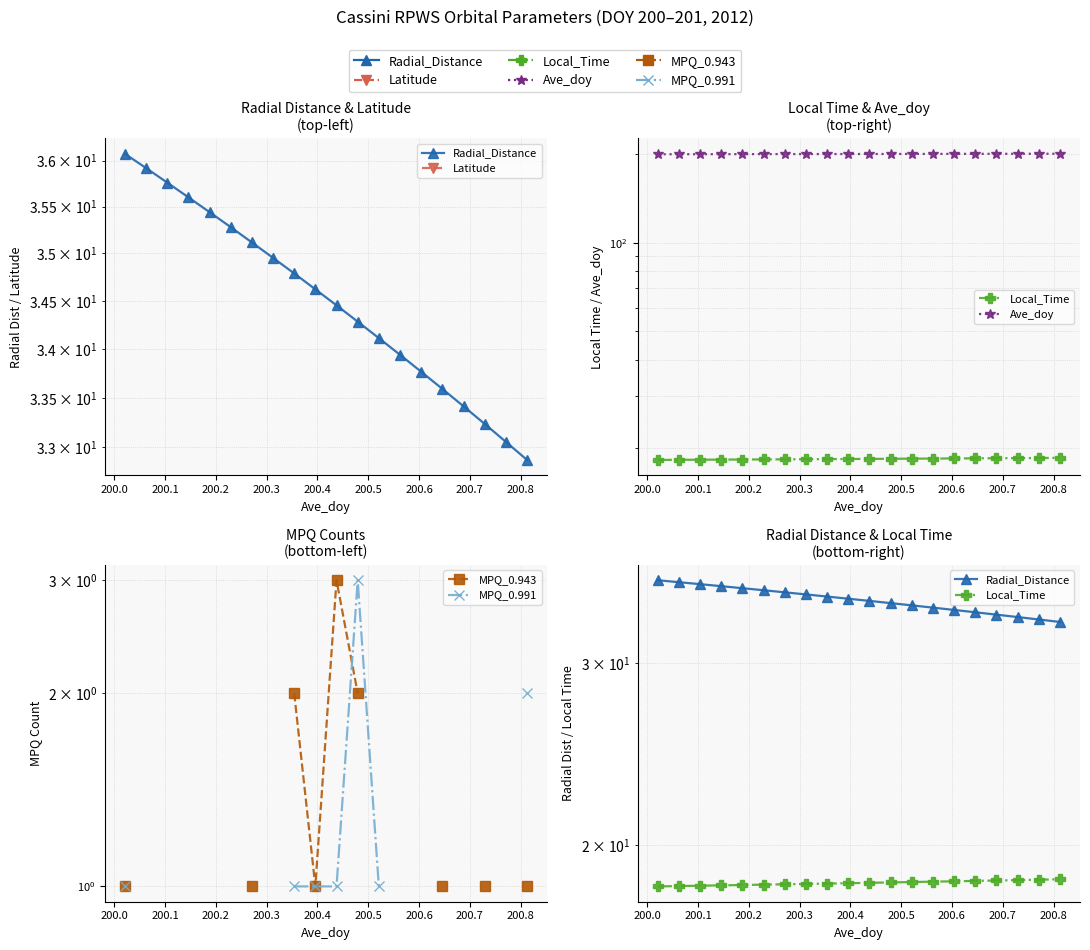

True or false: Radial_Distance and Local_Time intersect in this chart.

False